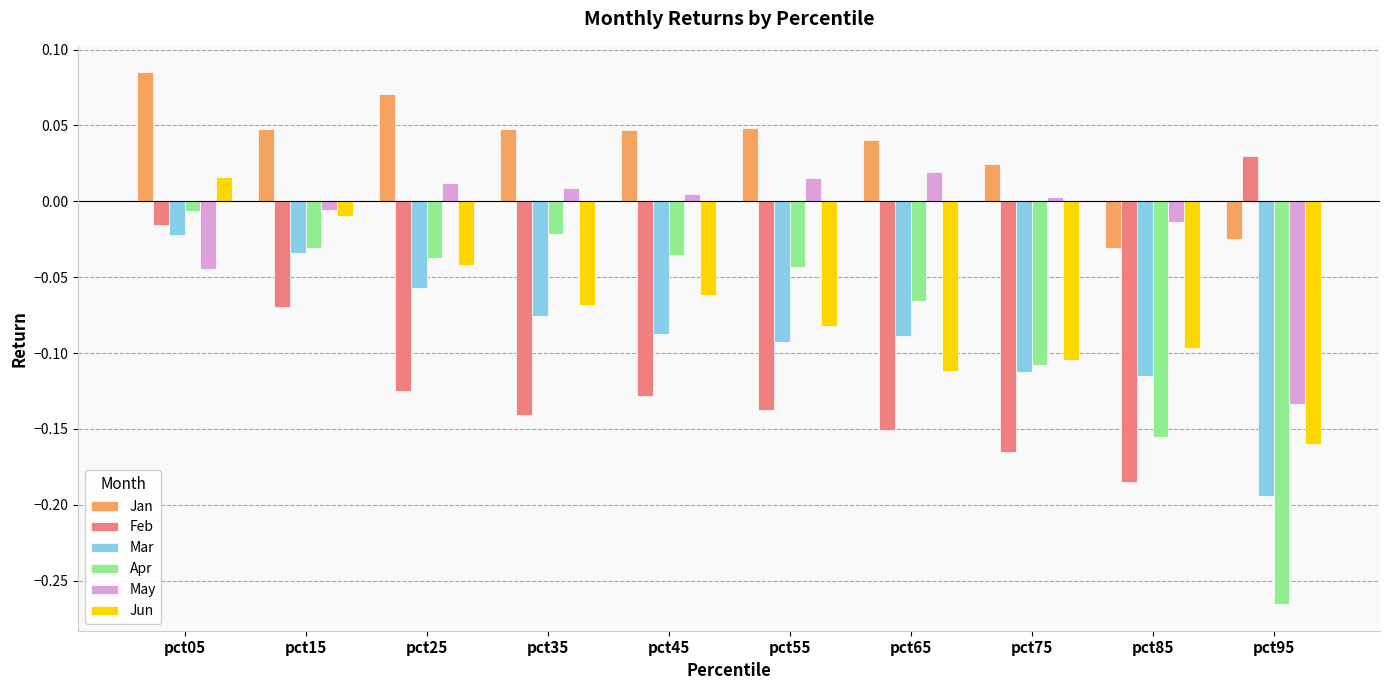

What is the sum of all Mar values?

-0.9